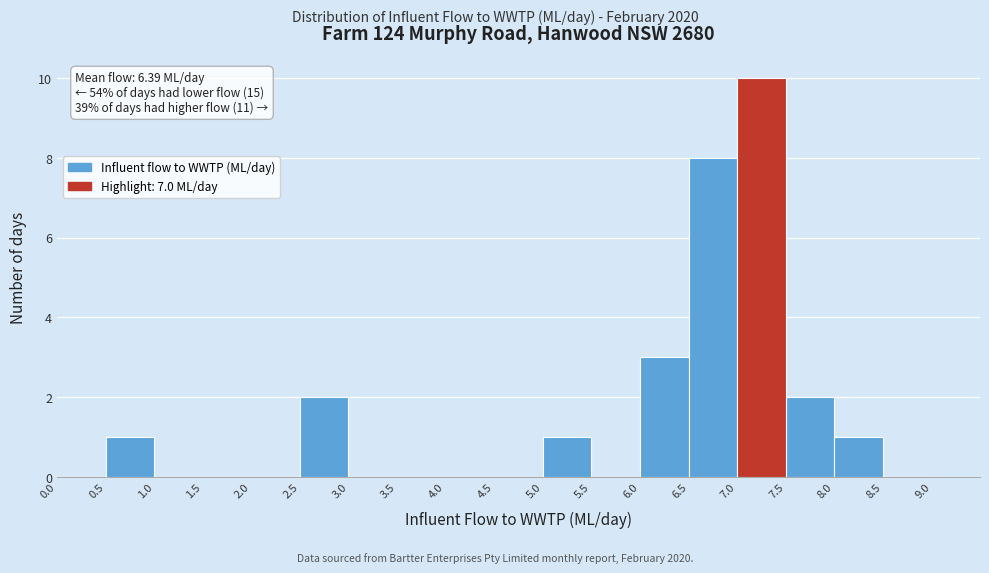

Which range on the x-axis has the tallest bar?

7.0 to 7.5